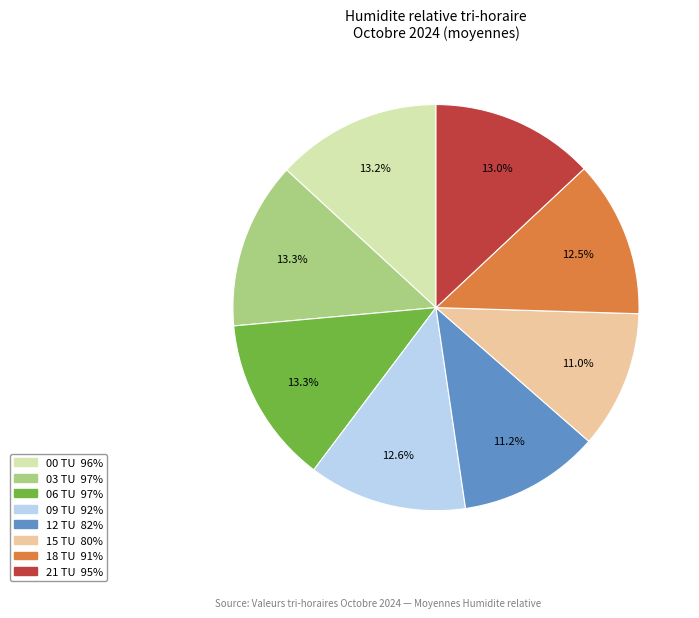

Combined, do 06 TU and 12 TU account for over 50%?

No